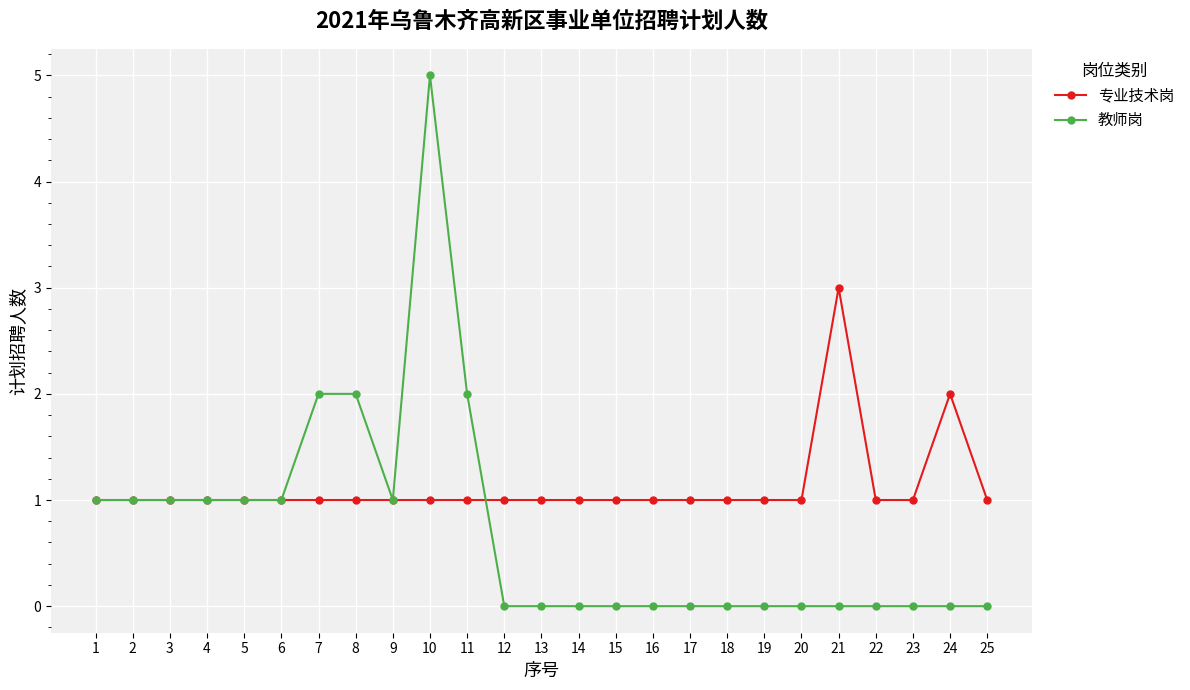

List the series in order of their peak value, highest first.

教师岗, 专业技术岗